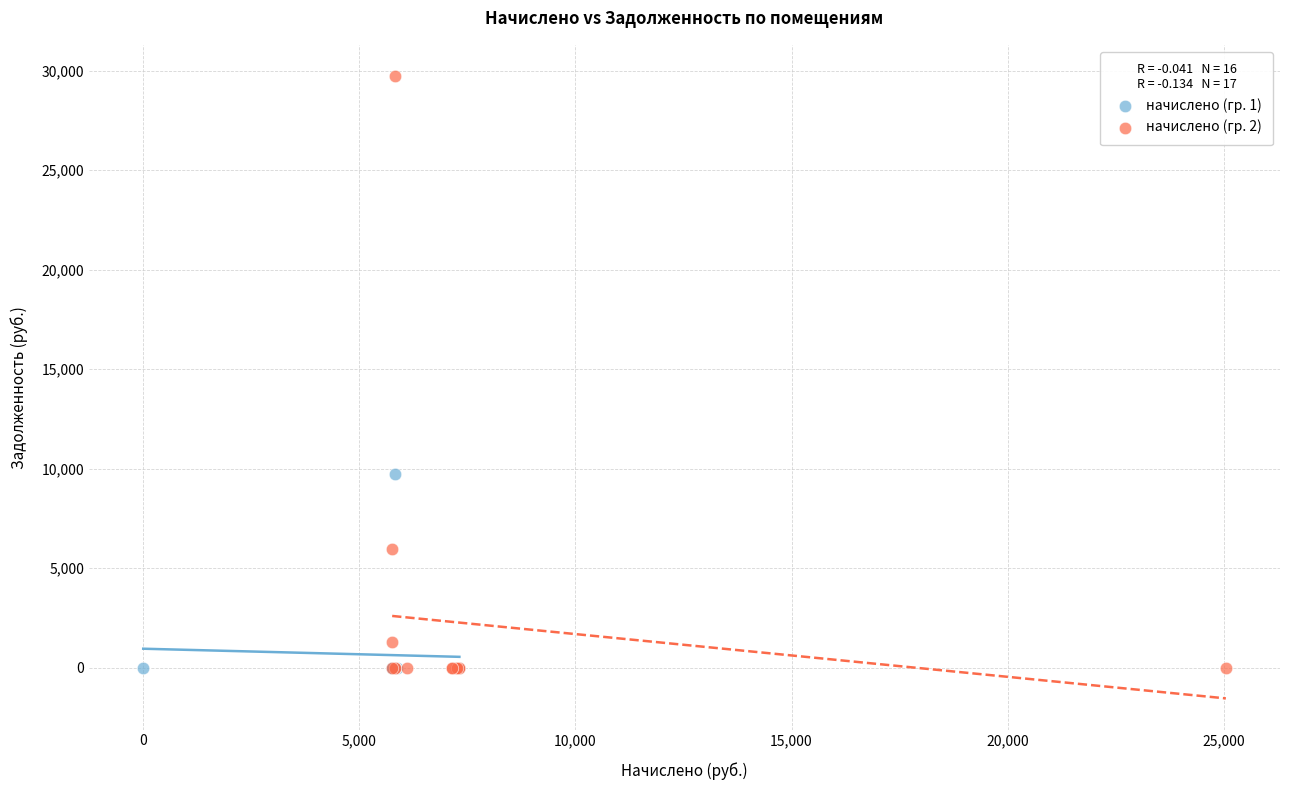

Which series has the largest Y range (max minus min)?

начислено (гр. 2)